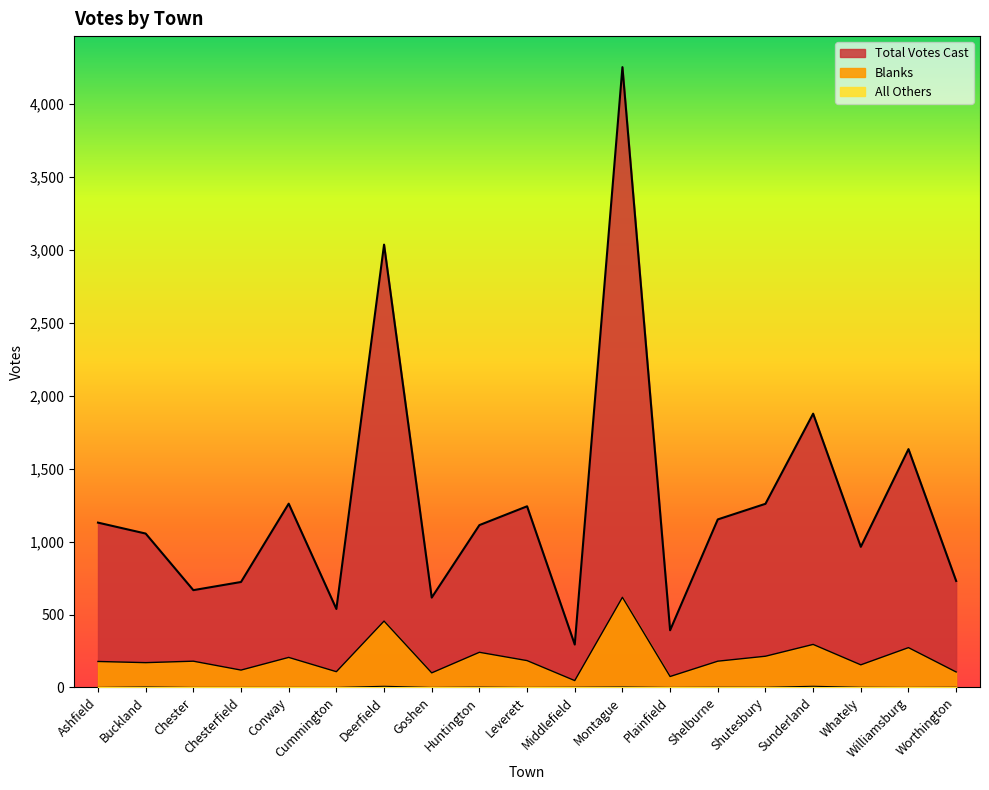

What is the spread (max minus min) of values at Middlefield?

293